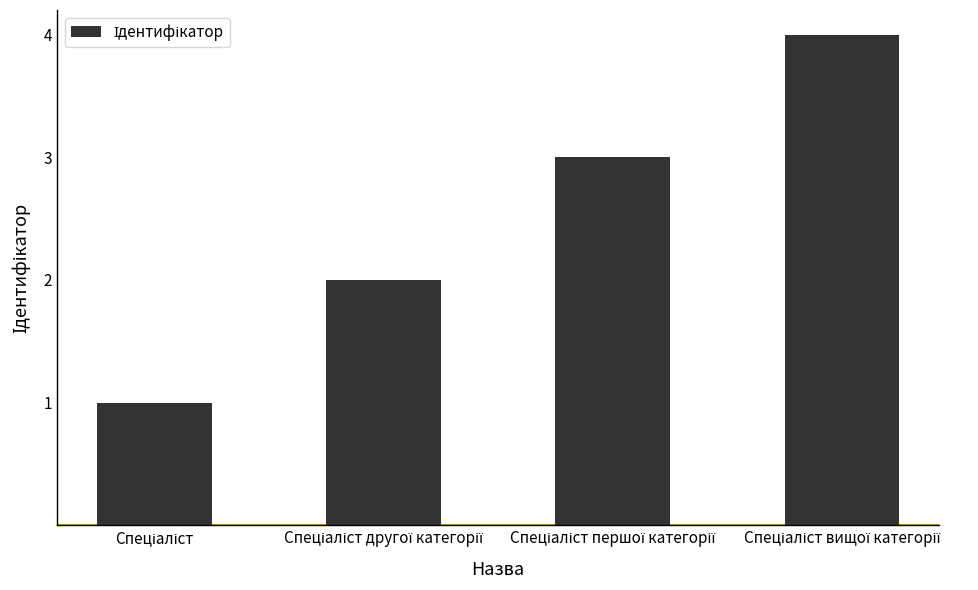

What is the difference between the second highest and minimum values?

2